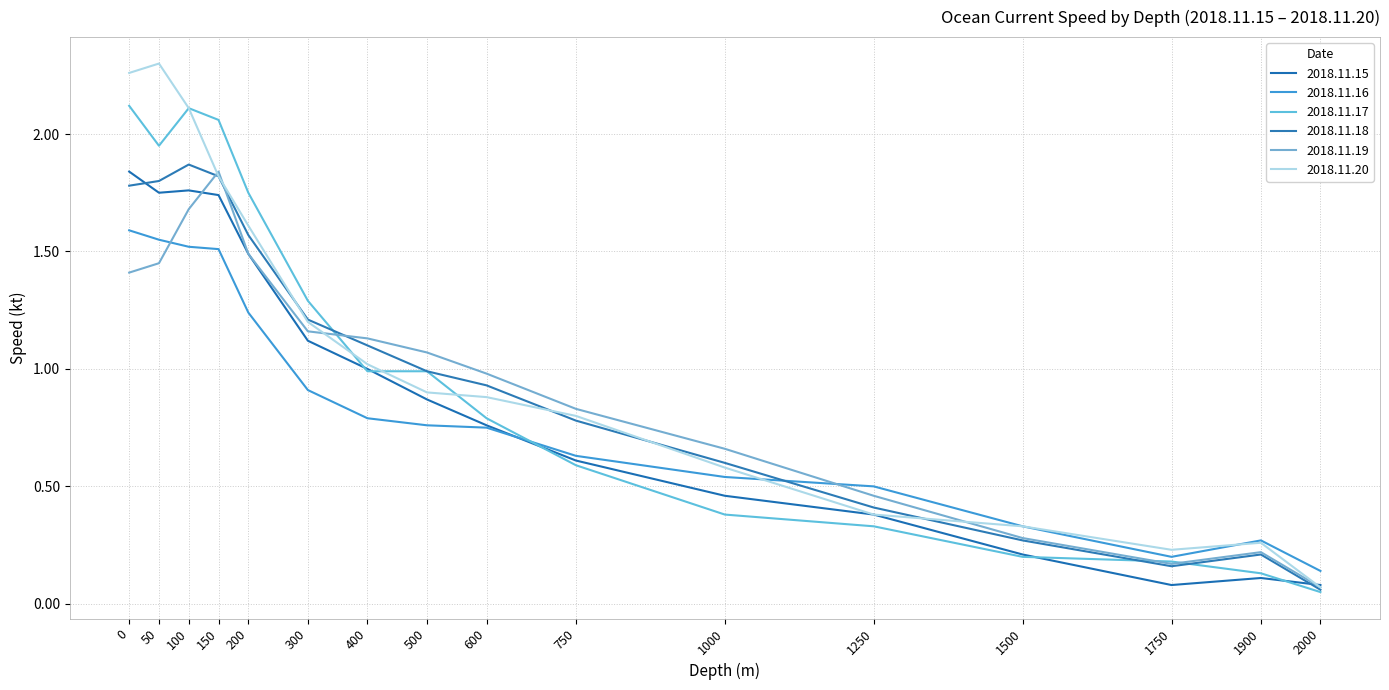

At 1750, list the series in order from smallest to largest.

2018.11.15, 2018.11.18, 2018.11.19, 2018.11.17, 2018.11.16, 2018.11.20